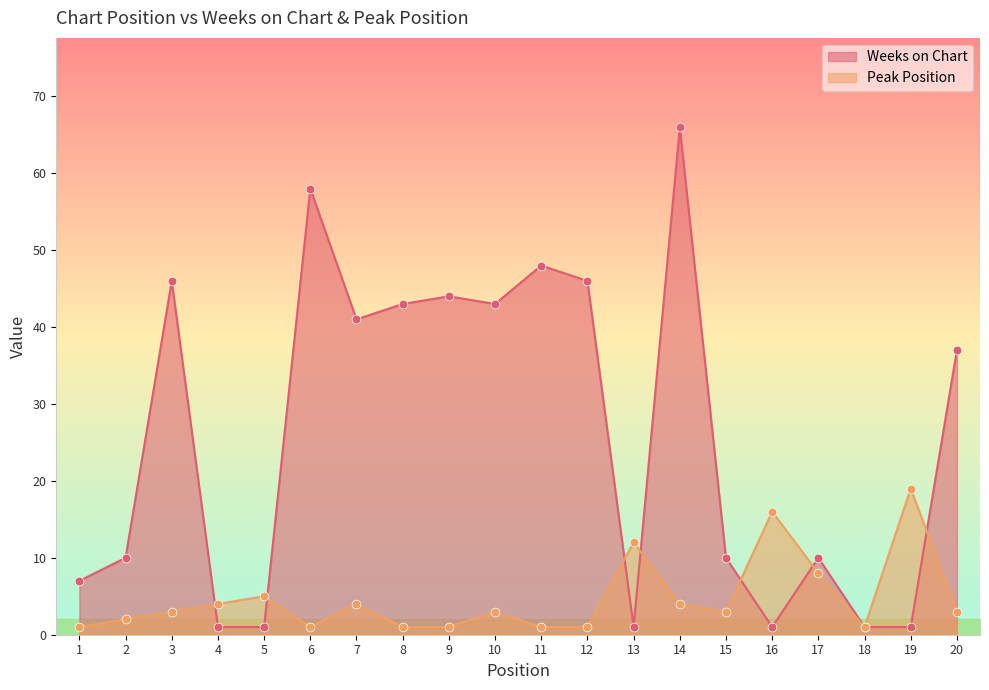

Which series reaches the minimum Y coordinate?

Weeks on Chart